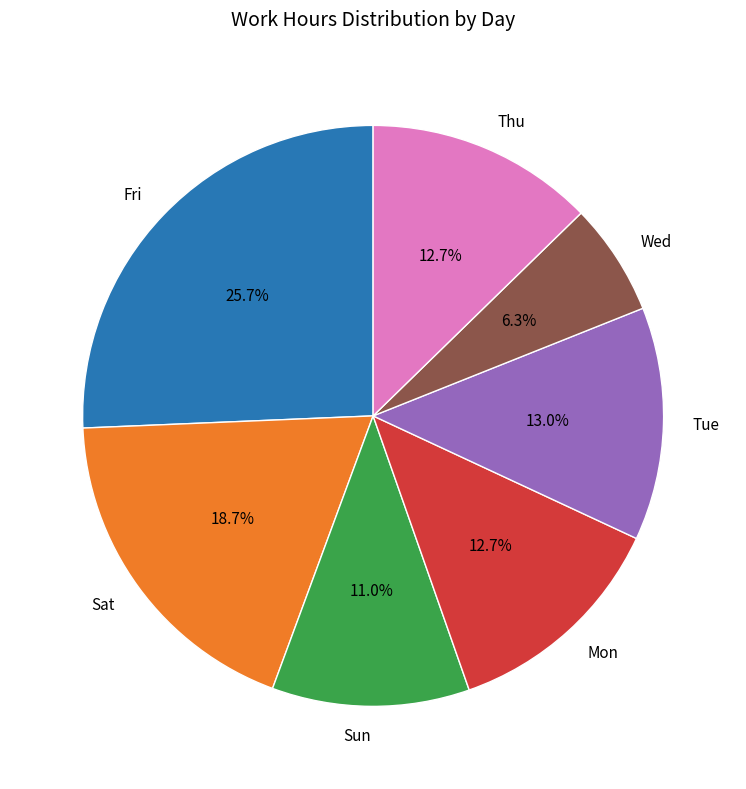

Combined, what portion of the pie is Sat and Tue?

31.7%